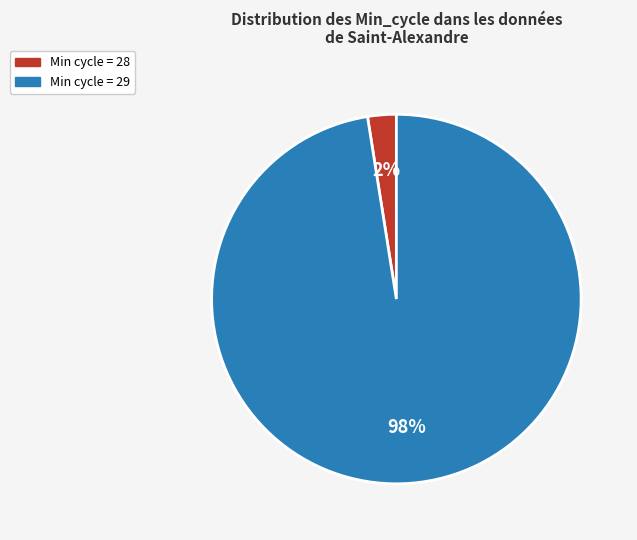

Is there a majority slice in this chart?

Yes